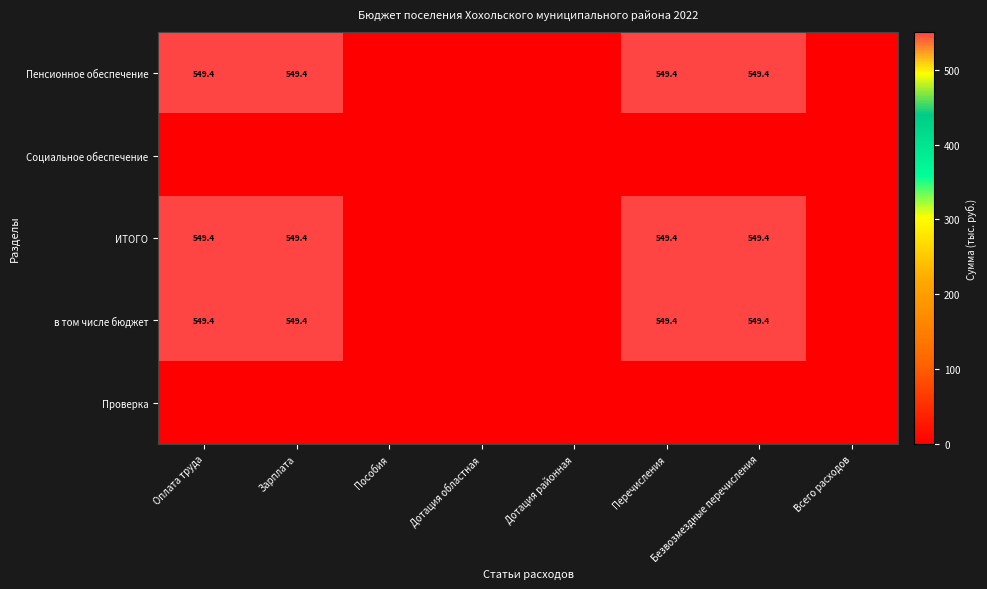

At how many categories does at least one series exceed 355?

4